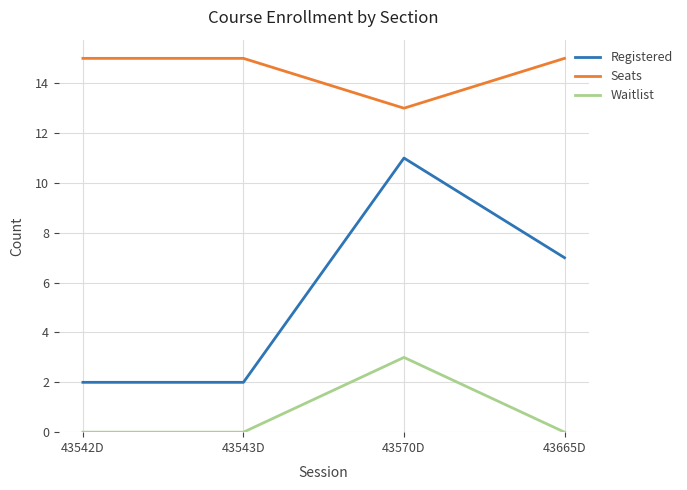

Reading left to right, list all the values displayed in this chart.

Registered: 43542D=2	43543D=2	43570D=11	43665D=7
Seats: 43542D=15	43543D=15	43570D=13	43665D=15
Waitlist: 43542D=0	43543D=0	43570D=3	43665D=0